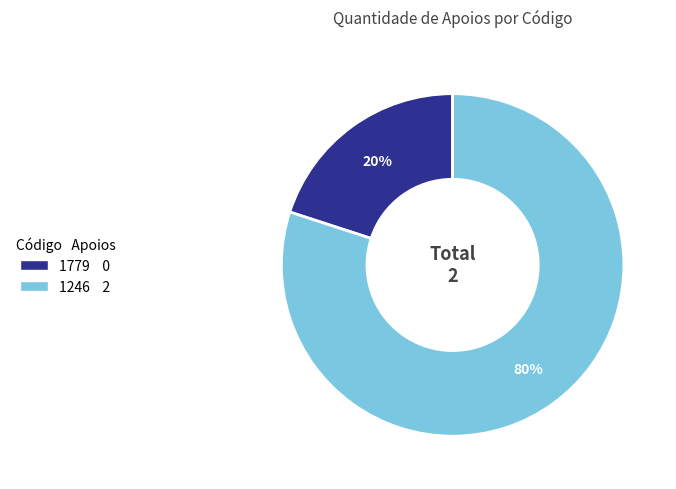

True or false: 1246 accounts for 93% of the total.

False